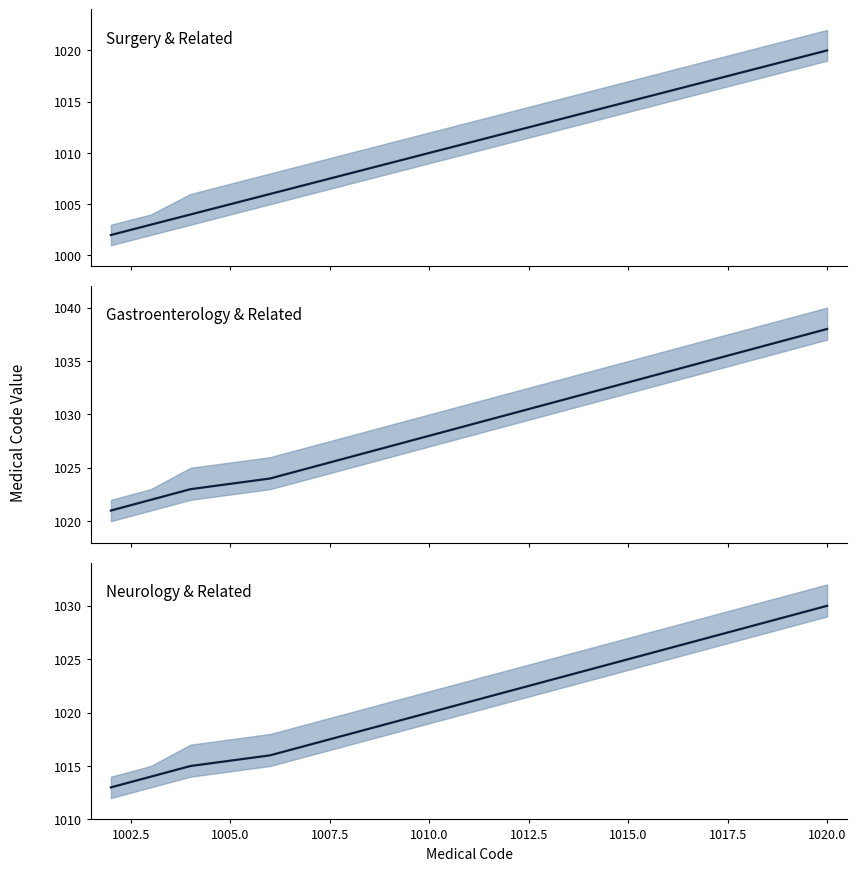

Does the chart have visible grid lines?

No